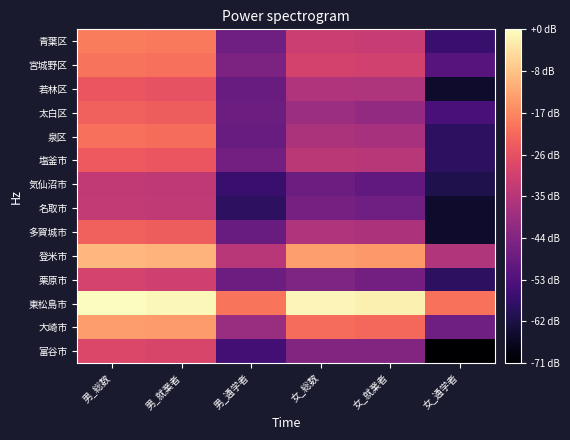

Reading right to left, transcribe all the data shown in this chart.

青葉区: 女_通学者=14.0	女_就業者=38.4	女_総数=38.9	男_通学者=23.5	男_就業者=51.4	男_総数=51.7
宮城野区: 女_通学者=19.1	女_就業者=40.0	女_総数=40.7	男_通学者=25.6	男_就業者=49.9	男_総数=50.4
若林区: 女_通学者=6.0	女_就業者=34.3	女_総数=34.6	男_通学者=22.3	男_就業者=44.8	男_総数=45.4
太白区: 女_通学者=16.9	女_就業者=29.2	女_総数=31.1	男_通学者=22.9	男_就業者=46.7	男_総数=47.2
泉区: 女_通学者=12.0	女_就業者=33.1	女_総数=33.8	男_通学者=22.3	男_就業者=49.4	男_総数=49.8
塩釜市: 女_通学者=12.0	女_就業者=35.8	女_総数=36.4	男_通学者=24.1	男_就業者=45.4	男_総数=46.1
気仙沼市: 女_通学者=9.5	女_就業者=20.8	女_総数=22.9	男_通学者=14.0	男_就業者=37.1	男_総数=37.7
名取市: 女_通学者=6.0	女_就業者=23.5	女_総数=24.6	男_通学者=12.0	男_就業者=37.4	男_総数=37.8
多賀城市: 女_通学者=6.0	女_就業者=34.2	女_総数=34.5	男_通学者=22.3	男_就業者=46.8	男_総数=47.3
登米市: 女_通学者=35.0	女_就業者=56.1	女_総数=56.8	男_通学者=35.8	男_就業者=59.9	男_総数=60.4
栗原市: 女_通学者=12.0	女_就業者=24.1	女_総数=26.0	男_通学者=22.9	男_就業者=39.9	男_総数=41.1
東松島市: 女_通学者=50.1	女_就業者=69.0	女_総数=70.0	男_通学者=50.8	男_就業者=70.2	男_総数=71.1
大崎市: 女_通学者=23.5	女_就業者=48.8	女_総数=49.3	男_通学者=30.6	男_就業者=56.2	男_総数=56.6
富谷市: 女_通学者=0.0	女_就業者=26.4	女_総数=26.8	男_通学者=15.6	男_就業者=41.6	男_総数=42.0